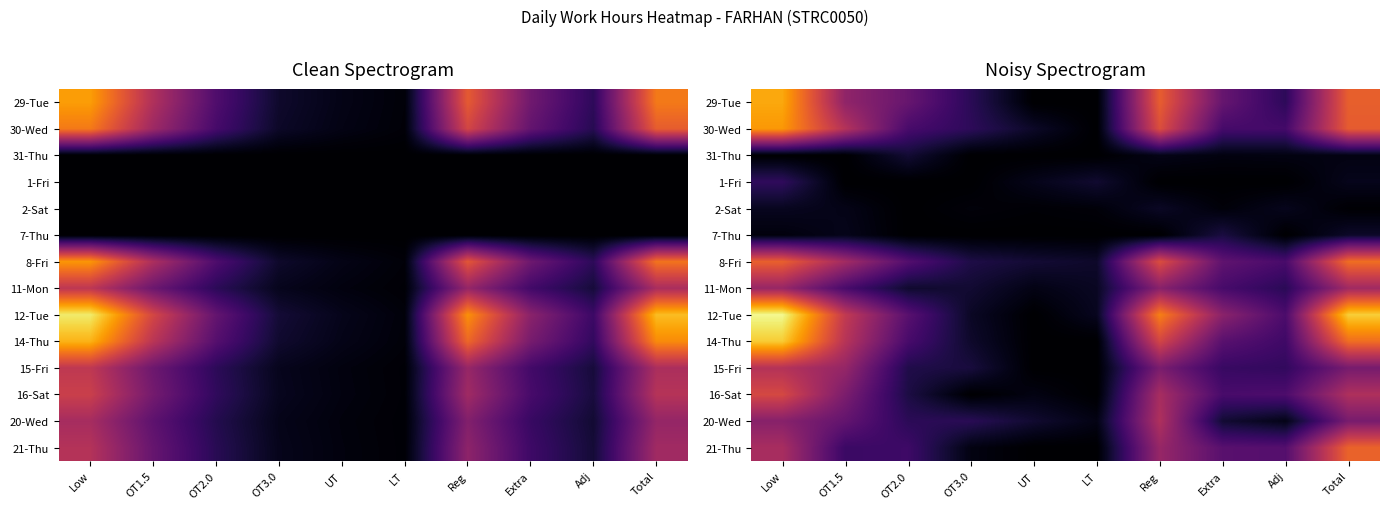

What is the sum of the 7-Thu values at OT1.5 and Total?

2.4